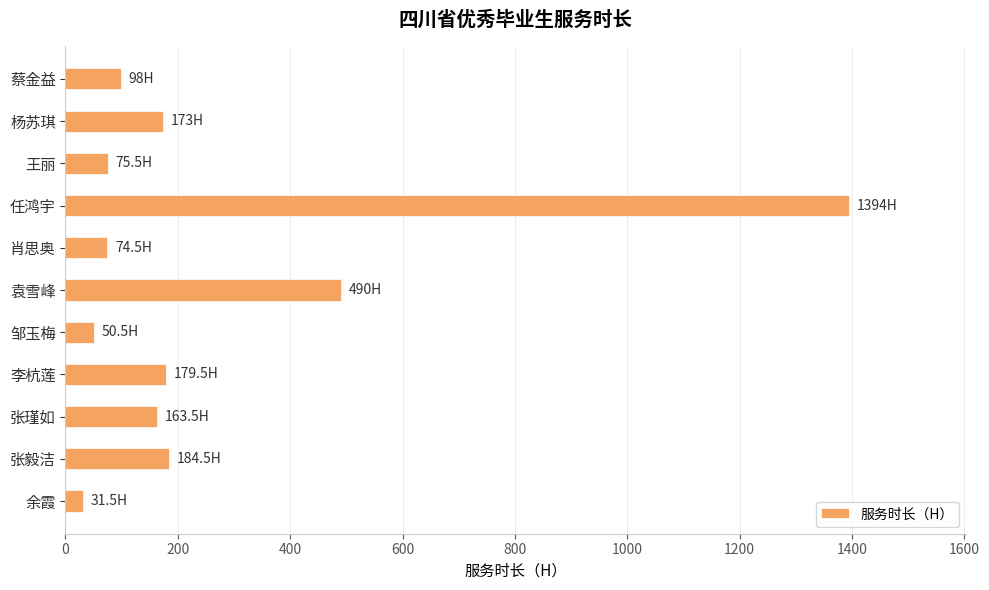

What is the ratio of the value at 王丽 to the value at 邹玉梅?

1.5